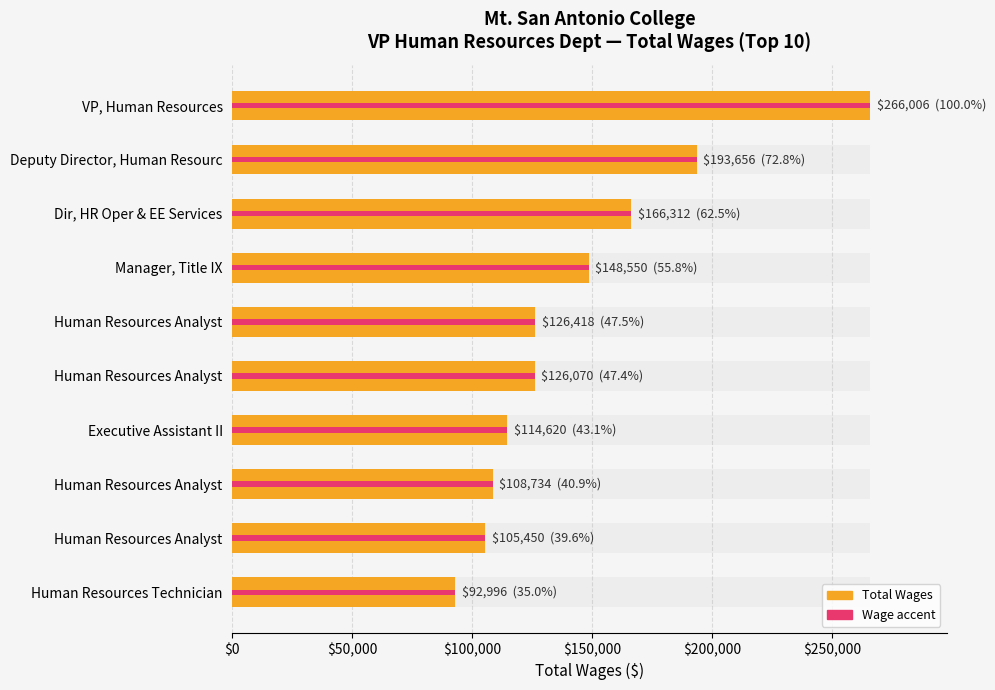

The value at Human Resources Analyst is 57364. True or false?

False